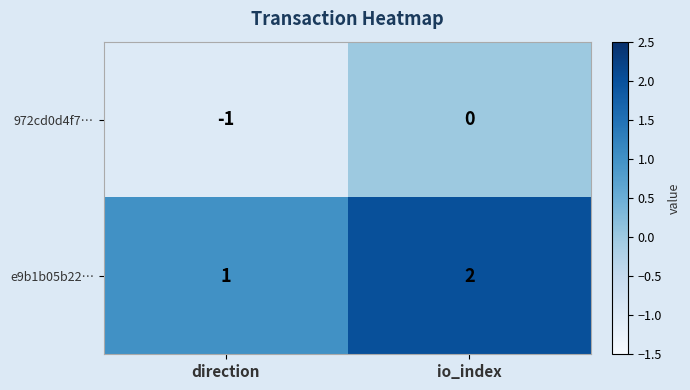

Rank the series by their average value, from lowest to highest.

972cd0d4f7…, e9b1b05b22…